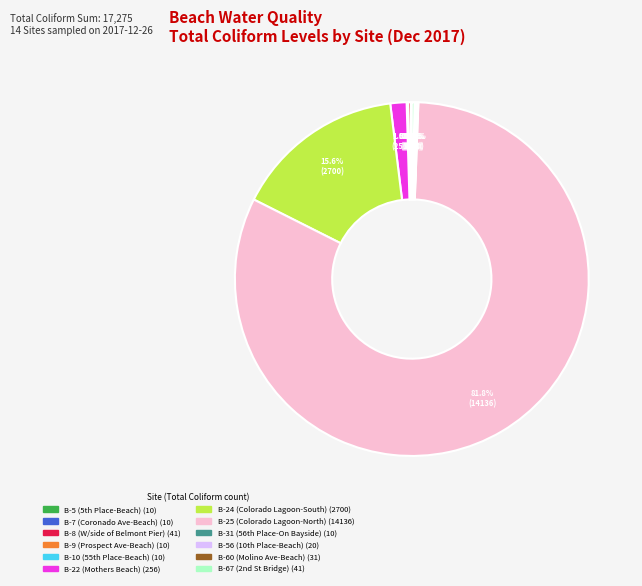

Which category has the biggest portion of the pie?

B-25 (Colorado Lagoon-North)